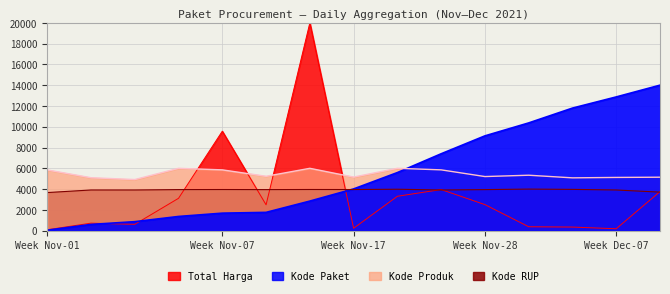

Which category has the highest value in the Kode Produk series?

2021-11-11